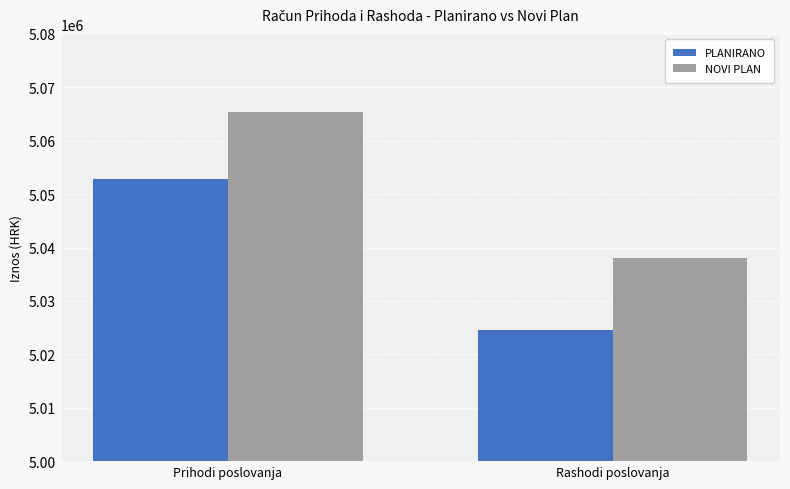

Reading left to right, extract all data points from this chart.

PLANIRANO: Prihodi poslovanja=5052920.0	Rashodi poslovanja=5024515.5
NOVI PLAN: Prihodi poslovanja=5065420.0	Rashodi poslovanja=5038015.5